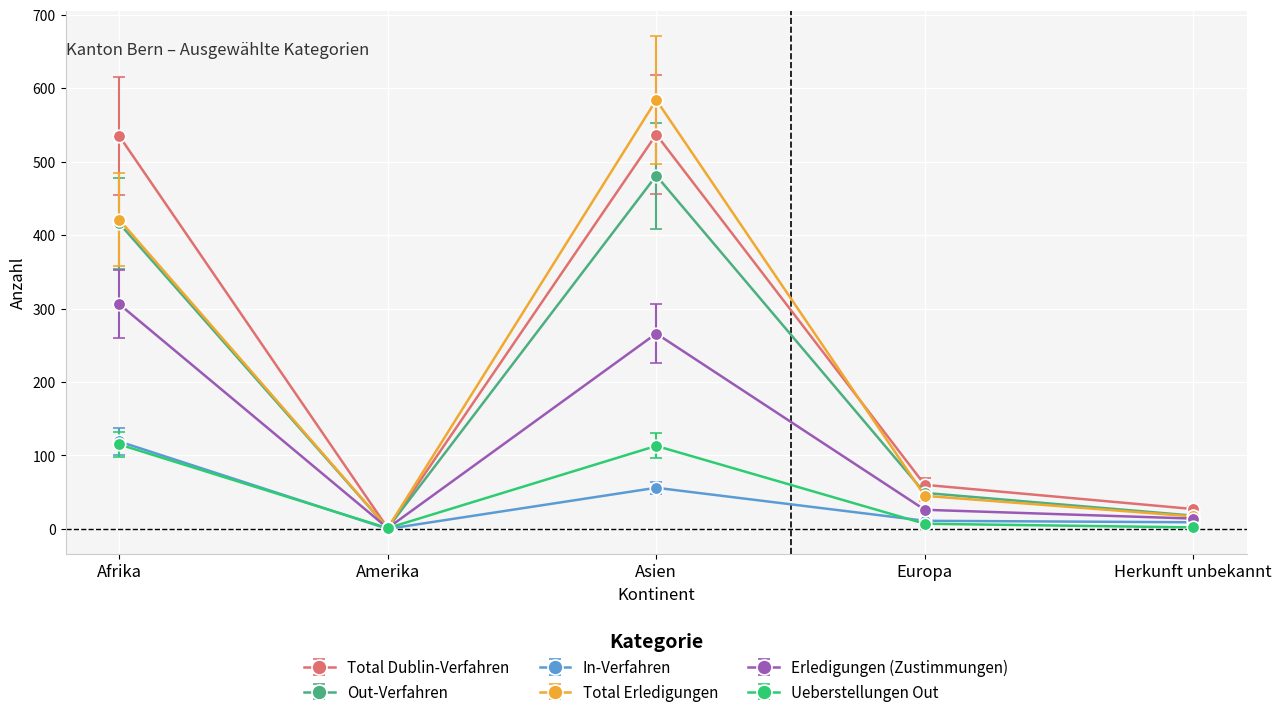

How many lines are shown in the chart?

6